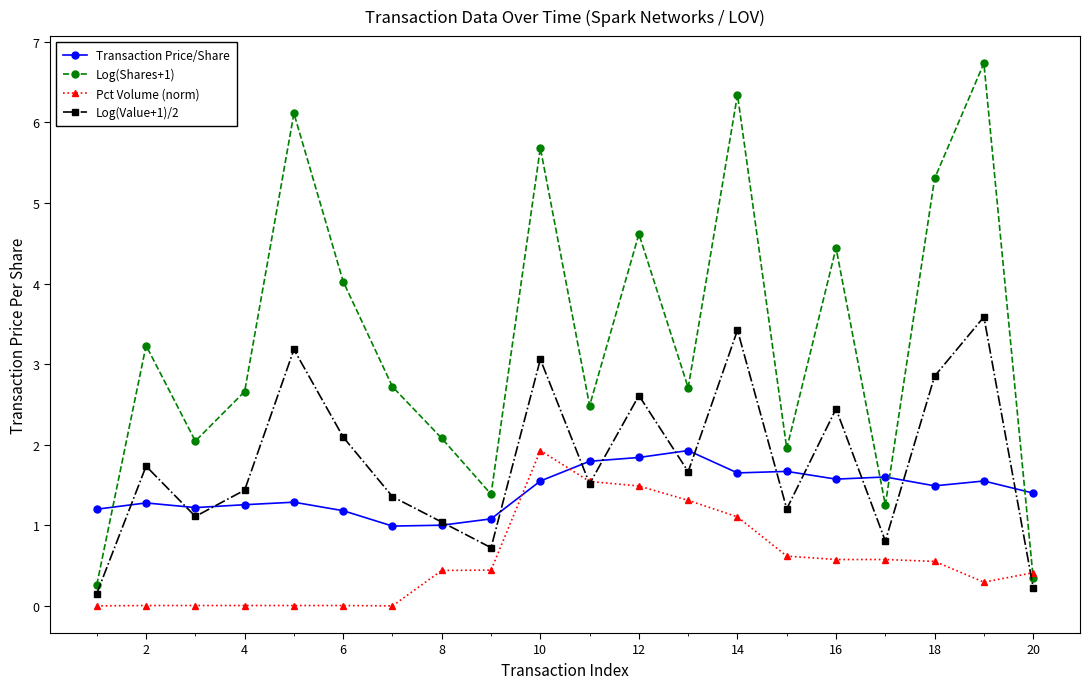

At how many categories does at least one series exceed 5?

5